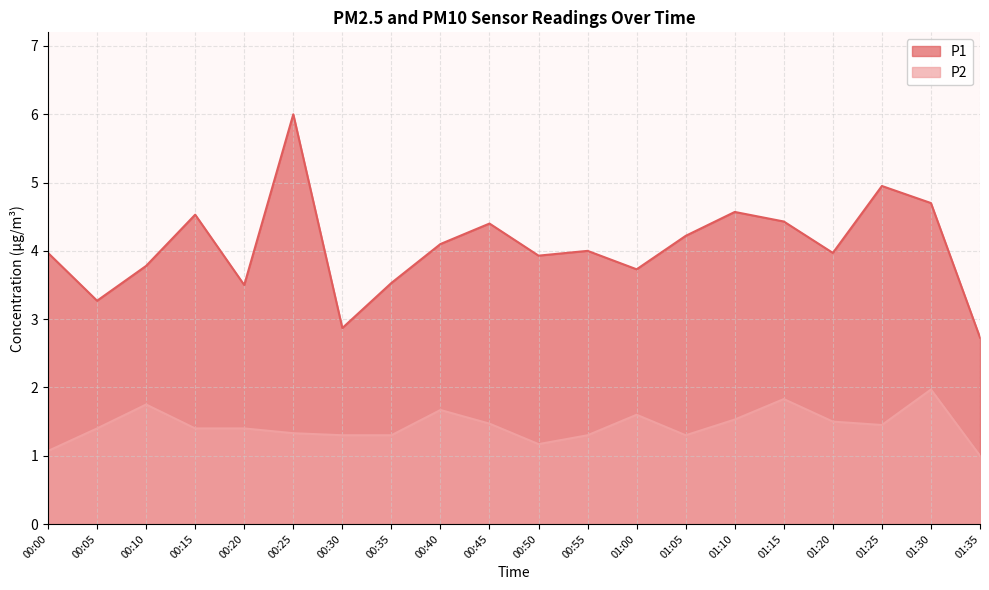

Reading left to right, what are all the values shown in this chart?

P1: 00:00=4.0	00:05=3.3	00:10=3.8	00:15=4.5	00:20=3.5	00:25=6.0	00:30=2.9	00:35=3.5	00:40=4.1	00:45=4.4	00:50=3.9	00:55=4.0	01:00=3.7	01:05=4.2	01:10=4.6	01:15=4.4	01:20=4.0	01:25=5.0	01:30=4.7	01:35=2.7
P2: 00:00=1.1	00:05=1.4	00:10=1.8	00:15=1.4	00:20=1.4	00:25=1.3	00:30=1.3	00:35=1.3	00:40=1.7	00:45=1.5	00:50=1.2	00:55=1.3	01:00=1.6	01:05=1.3	01:10=1.5	01:15=1.8	01:20=1.5	01:25=1.4	01:30=2.0	01:35=1.0